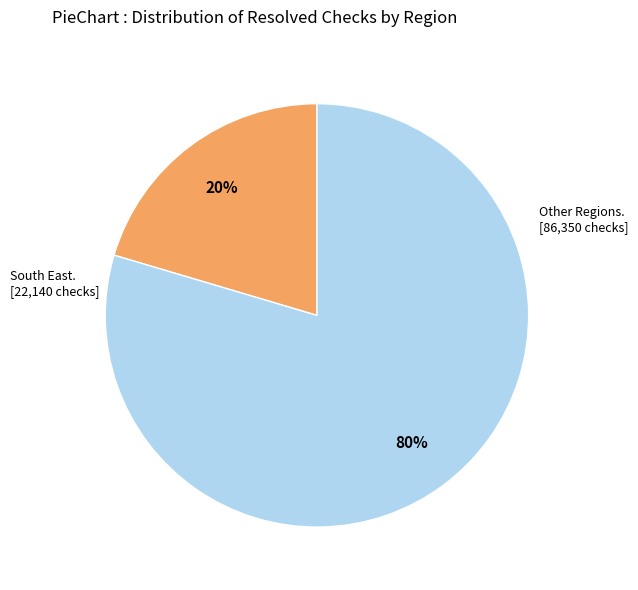

To the nearest percent, what is the average slice percentage?

50%